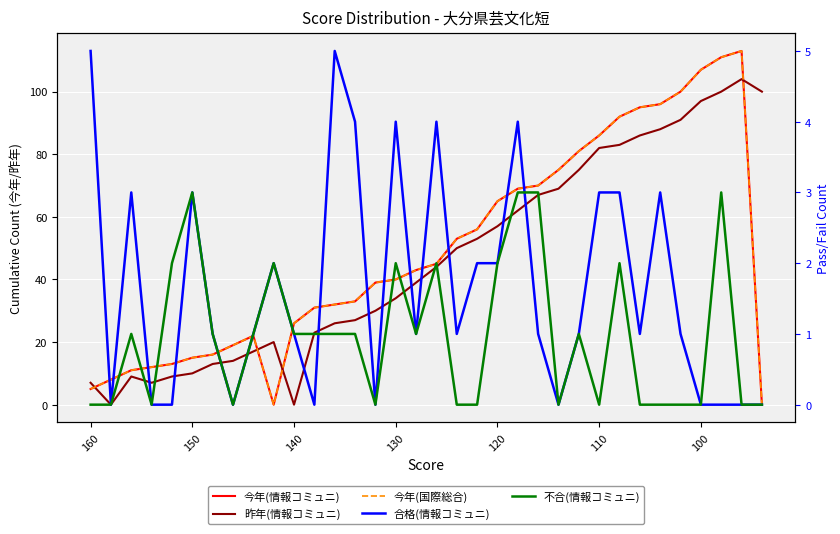

Is the value of 合格(情報コミュニ) at 21 greater than the value of 不合(情報コミュニ) at 120?

Yes